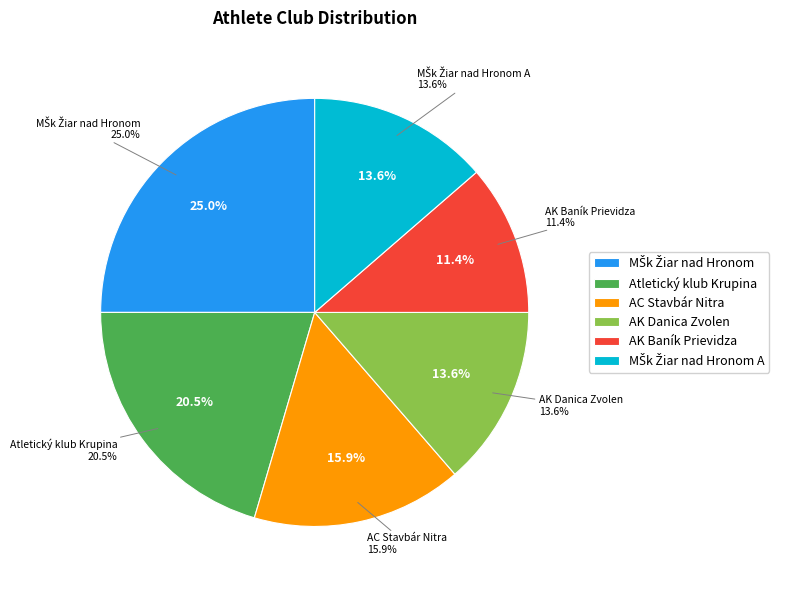

How many slices are in this pie chart?

6